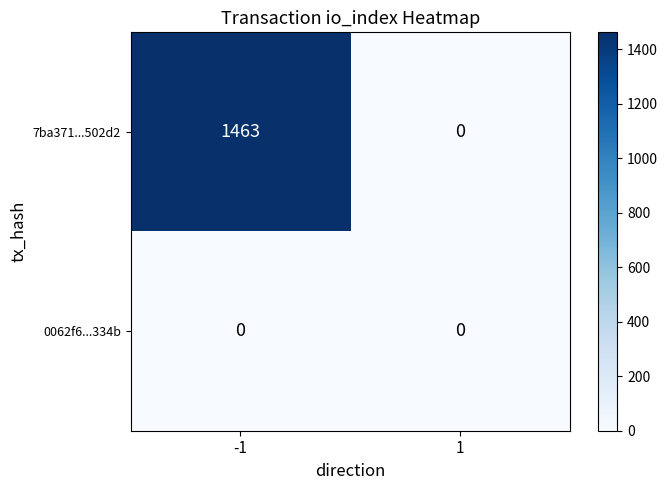

List the series in order of their overall mean, highest first.

7ba371...502d2, 0062f6...334b